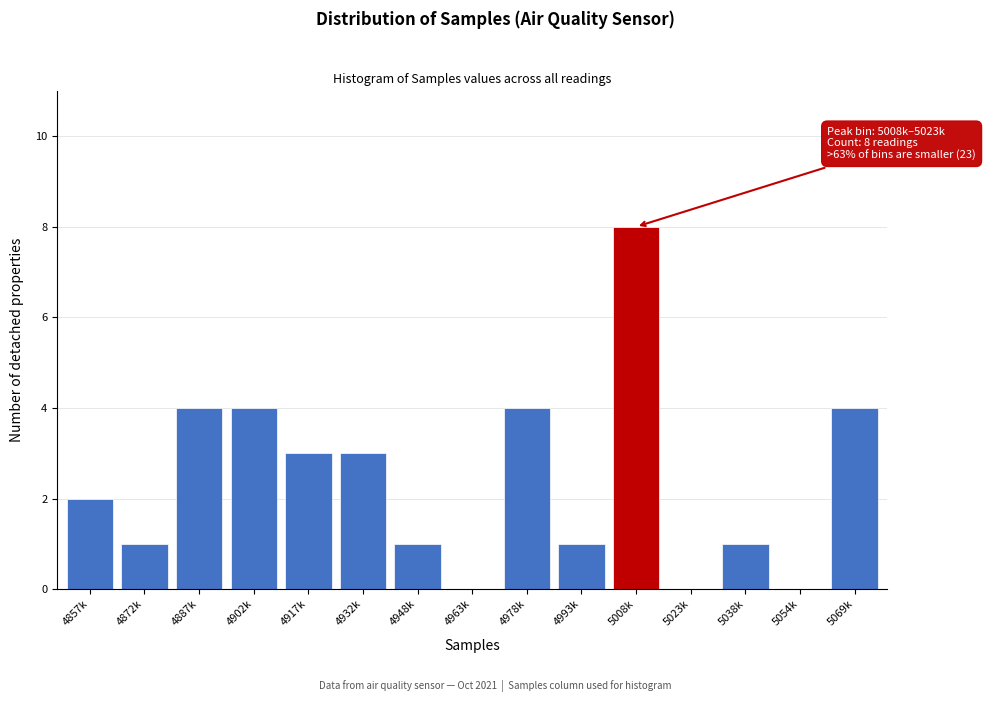

Reading left to right, extract all data points from this chart.

4857k=2	4872k=1	4887k=4	4902k=4	4917k=3	4932k=3	4948k=1	4963k=0	4978k=4	4993k=1	5008k=8	5023k=0	5038k=1	5054k=0	5069k=4